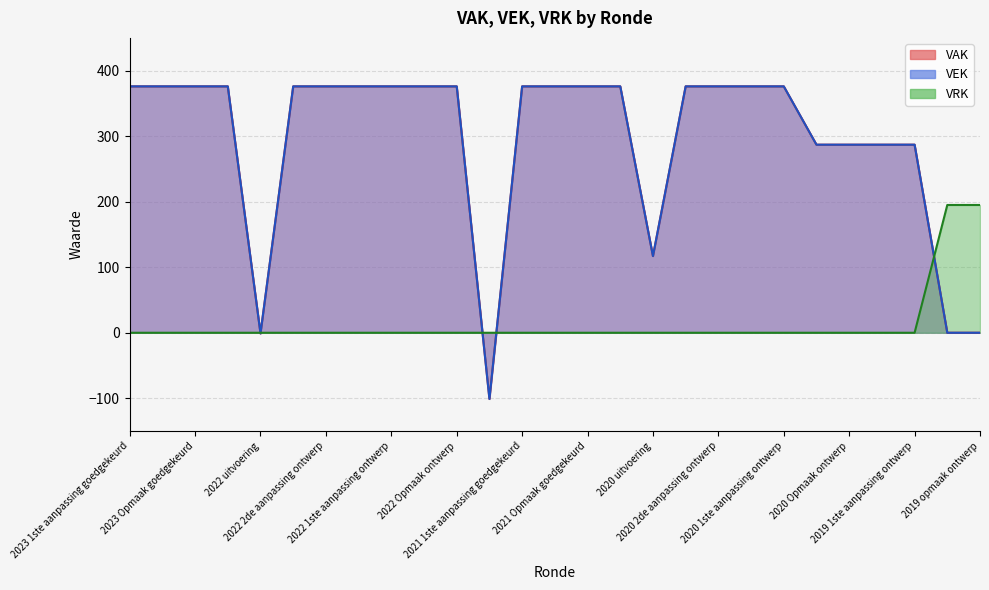

Reading right to left, transcribe all the data shown in this chart.

VAK: 2019 opmaak ontwerp=0	2019 opmaak goedgekeurd=0	2019 1ste aanpassing ontwerp=287	2019 1ste aanpassing goedgekeurd=287	2020 Opmaak ontwerp=287	2020 Opmaak goedgekeurd=287	2020 1ste aanpassing ontwerp=376	2020 1ste aanpassing goedgekeurd=376	2020 2de aanpassing ontwerp=376	2020 2de aanpassing goedgekeurd=376	2020 uitvoering=117	2021 Opmaak ontwerp=376	2021 Opmaak goedgekeurd=376	2021 1ste aanpassing ontwerp=376	2021 1ste aanpassing goedgekeurd=376	2021 uitvoering=-101	2022 Opmaak ontwerp=376	2022 Opmaak goedgekeurd=376	2022 1ste aanpassing ontwerp=376	2022 1ste aanpassing goedgekeurd=376	2022 2de aanpassing ontwerp=376	2022 2de aanpassing goedgekeurd=376	2022 uitvoering=-1	2023 Opmaak ontwerp=376	2023 Opmaak goedgekeurd=376	2023 1ste aanpassing ontwerp=376	2023 1ste aanpassing goedgekeurd=376
VEK: 2019 opmaak ontwerp=0	2019 opmaak goedgekeurd=0	2019 1ste aanpassing ontwerp=287	2019 1ste aanpassing goedgekeurd=287	2020 Opmaak ontwerp=287	2020 Opmaak goedgekeurd=287	2020 1ste aanpassing ontwerp=376	2020 1ste aanpassing goedgekeurd=376	2020 2de aanpassing ontwerp=376	2020 2de aanpassing goedgekeurd=376	2020 uitvoering=117	2021 Opmaak ontwerp=376	2021 Opmaak goedgekeurd=376	2021 1ste aanpassing ontwerp=376	2021 1ste aanpassing goedgekeurd=376	2021 uitvoering=-101	2022 Opmaak ontwerp=376	2022 Opmaak goedgekeurd=376	2022 1ste aanpassing ontwerp=376	2022 1ste aanpassing goedgekeurd=376	2022 2de aanpassing ontwerp=376	2022 2de aanpassing goedgekeurd=376	2022 uitvoering=-1	2023 Opmaak ontwerp=376	2023 Opmaak goedgekeurd=376	2023 1ste aanpassing ontwerp=376	2023 1ste aanpassing goedgekeurd=376
VRK: 2019 opmaak ontwerp=195	2019 opmaak goedgekeurd=195	2019 1ste aanpassing ontwerp=0	2019 1ste aanpassing goedgekeurd=0	2020 Opmaak ontwerp=0	2020 Opmaak goedgekeurd=0	2020 1ste aanpassing ontwerp=0	2020 1ste aanpassing goedgekeurd=0	2020 2de aanpassing ontwerp=0	2020 2de aanpassing goedgekeurd=0	2020 uitvoering=0	2021 Opmaak ontwerp=0	2021 Opmaak goedgekeurd=0	2021 1ste aanpassing ontwerp=0	2021 1ste aanpassing goedgekeurd=0	2021 uitvoering=0	2022 Opmaak ontwerp=0	2022 Opmaak goedgekeurd=0	2022 1ste aanpassing ontwerp=0	2022 1ste aanpassing goedgekeurd=0	2022 2de aanpassing ontwerp=0	2022 2de aanpassing goedgekeurd=0	2022 uitvoering=0	2023 Opmaak ontwerp=0	2023 Opmaak goedgekeurd=0	2023 1ste aanpassing ontwerp=0	2023 1ste aanpassing goedgekeurd=0